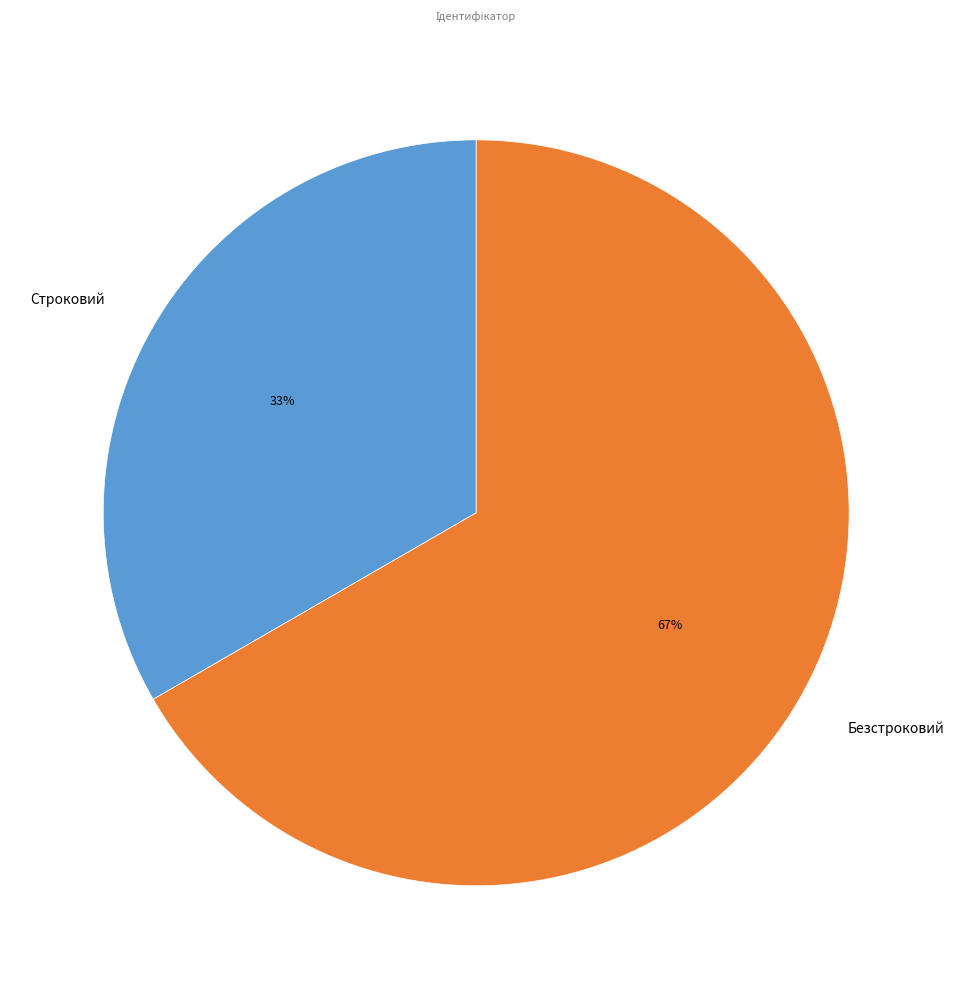

Which category has the smallest portion of the pie?

Строковий